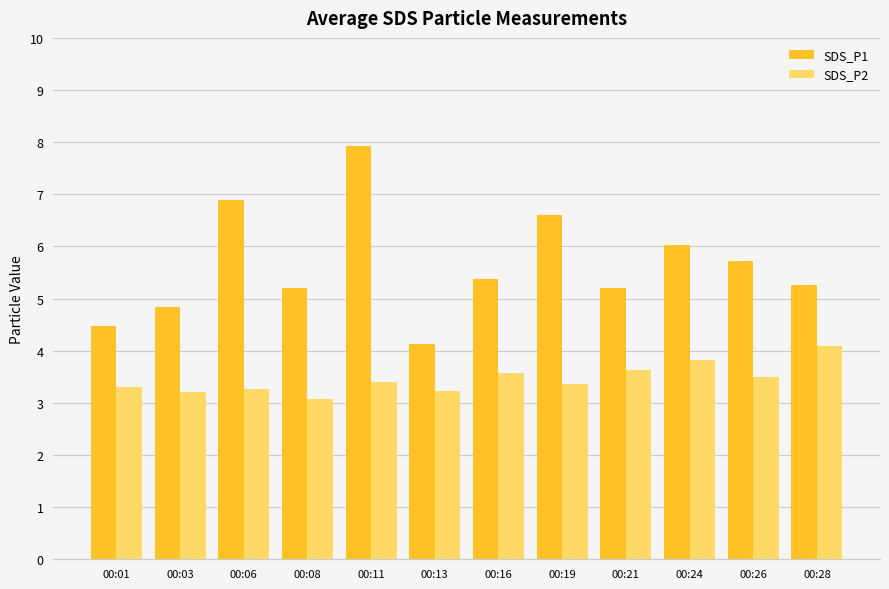

The SDS_P1 series shows 6.9 at 00:06. True or false?

True